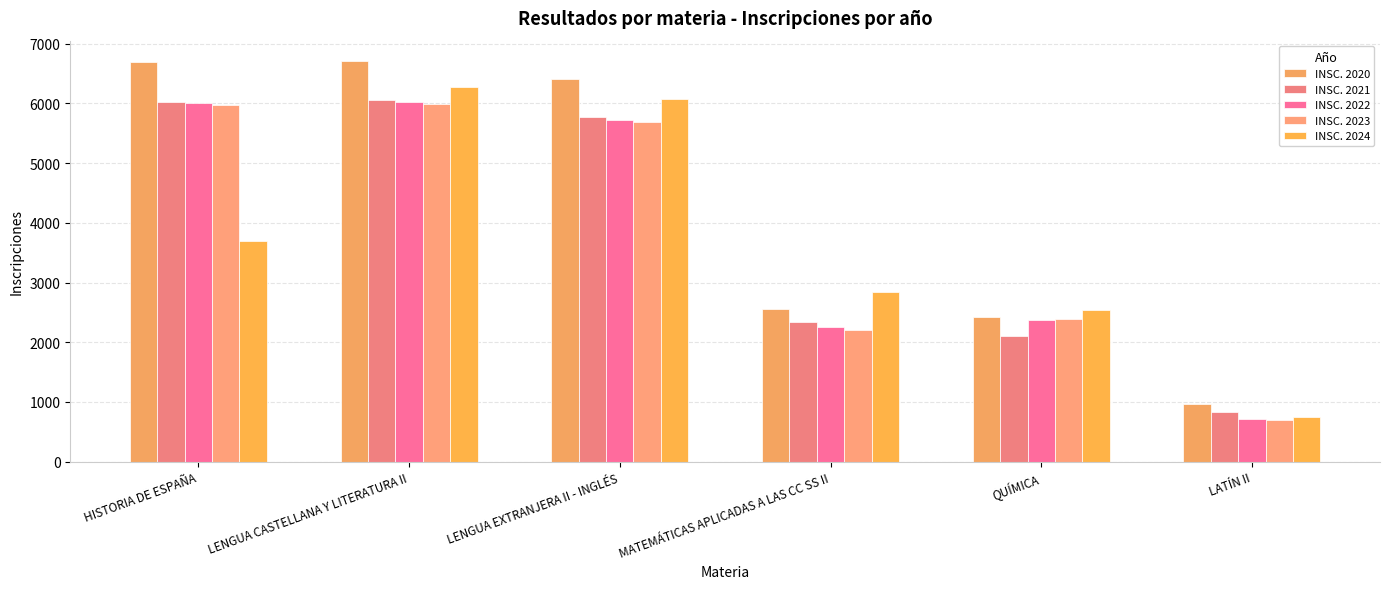

What value does the INSC. 2020 series have at HISTORIA DE ESPAÑA?

6689